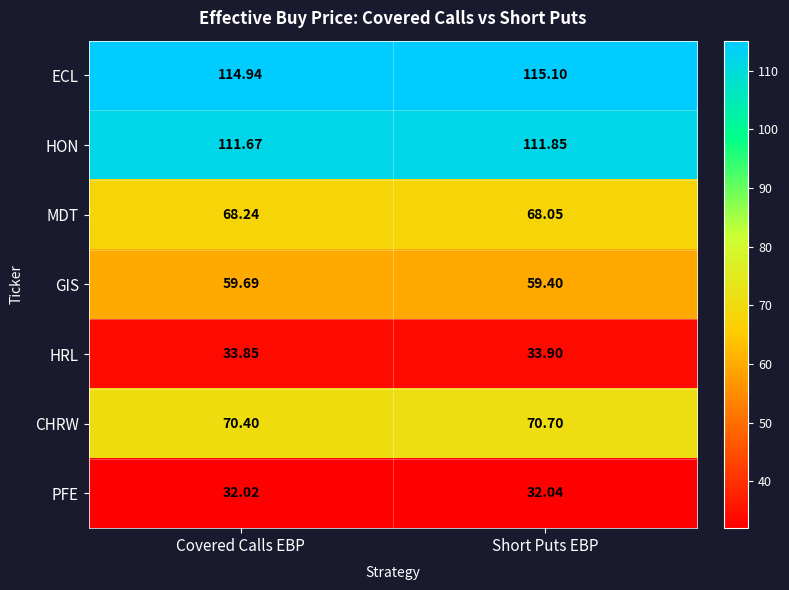

At which category is the sum across all series the highest?

Short Puts EBP